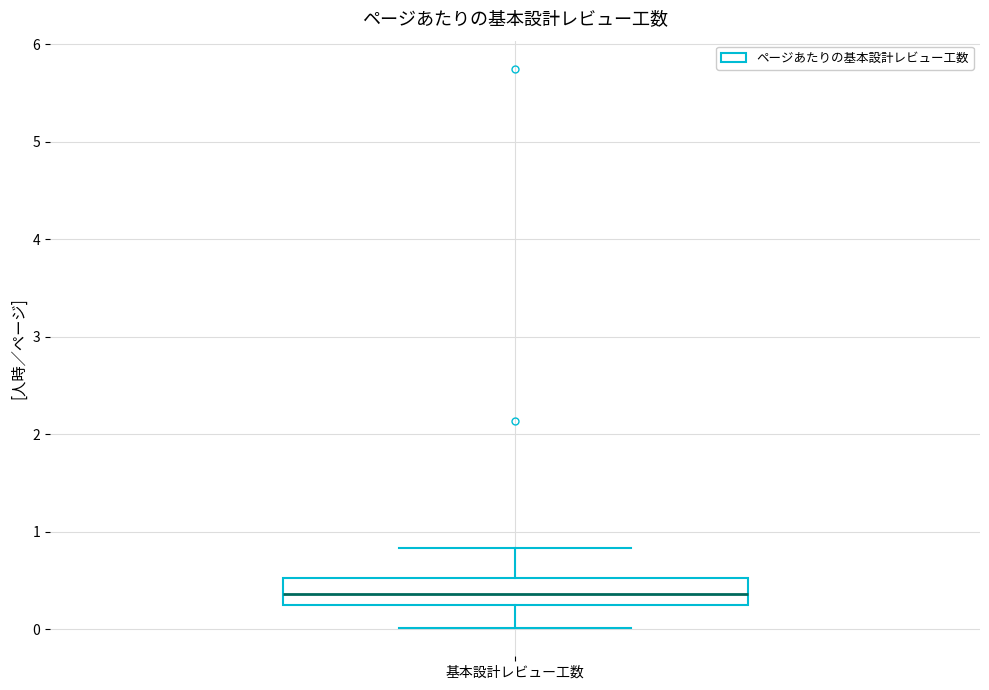

Transcribe this box plot: give where the median line is, the range the box spans, and where the two whiskers end, as read against the y-axis. The values are not printed on the chart, so give them approximately, as read against the axis.

median 0.4, box 0.2 to 0.5, whiskers 0.0 to 0.8